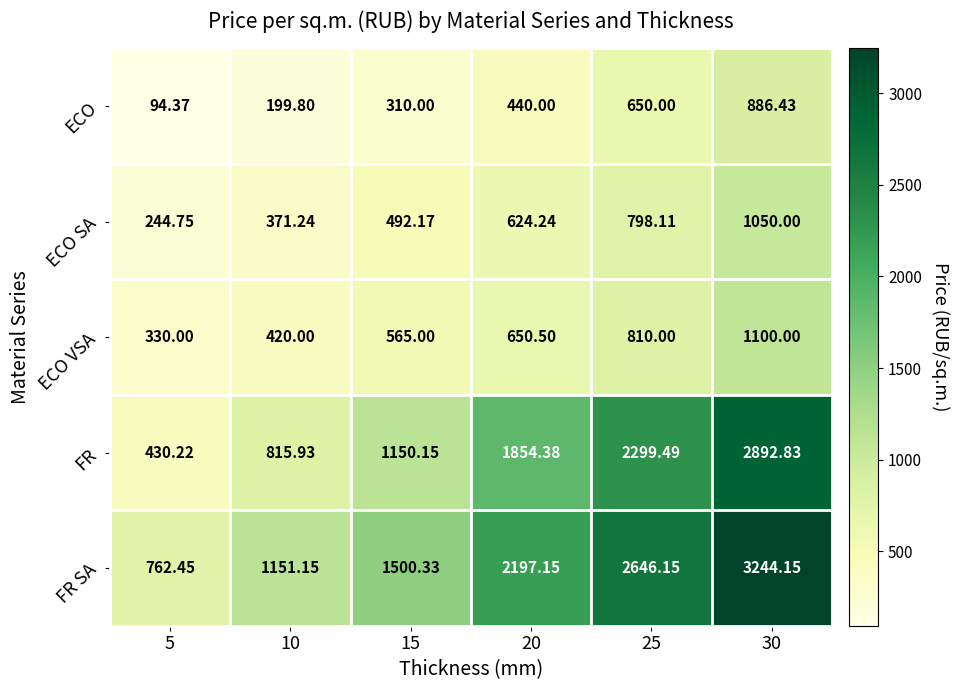

Which series has the largest total across all categories?

FR SA